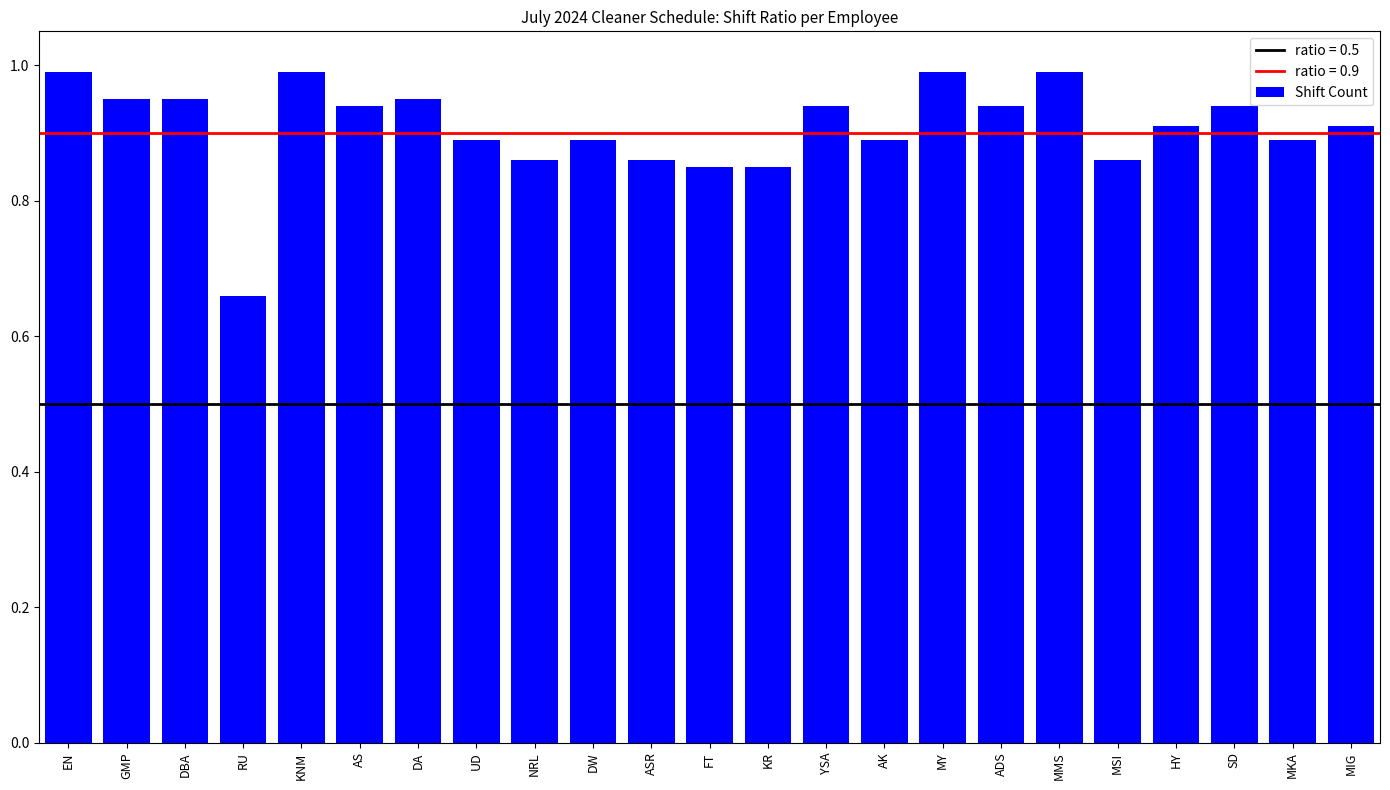

Between MY and KR, which is larger?

MY